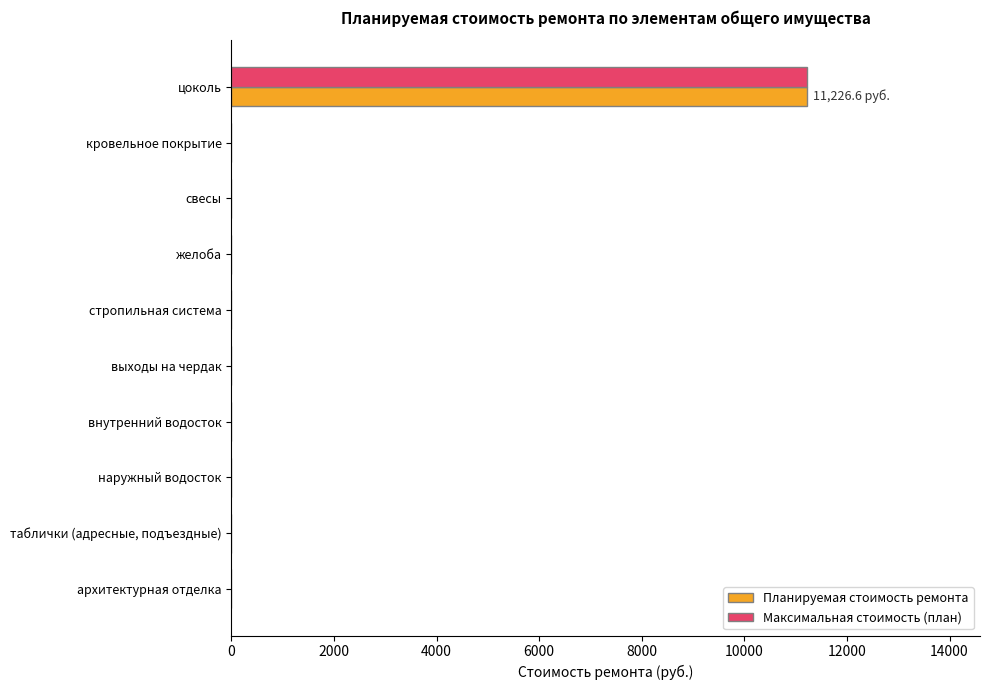

At which category is the sum across all series the highest?

цоколь